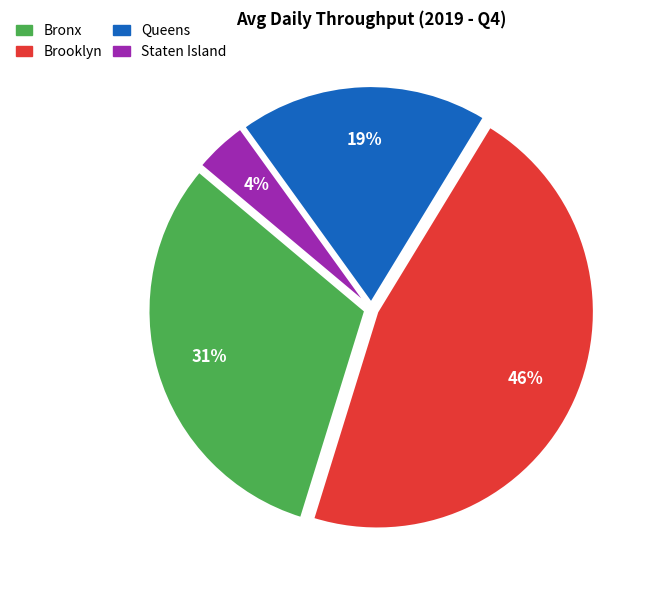

Does Staten Island account for over 50% of the chart?

No